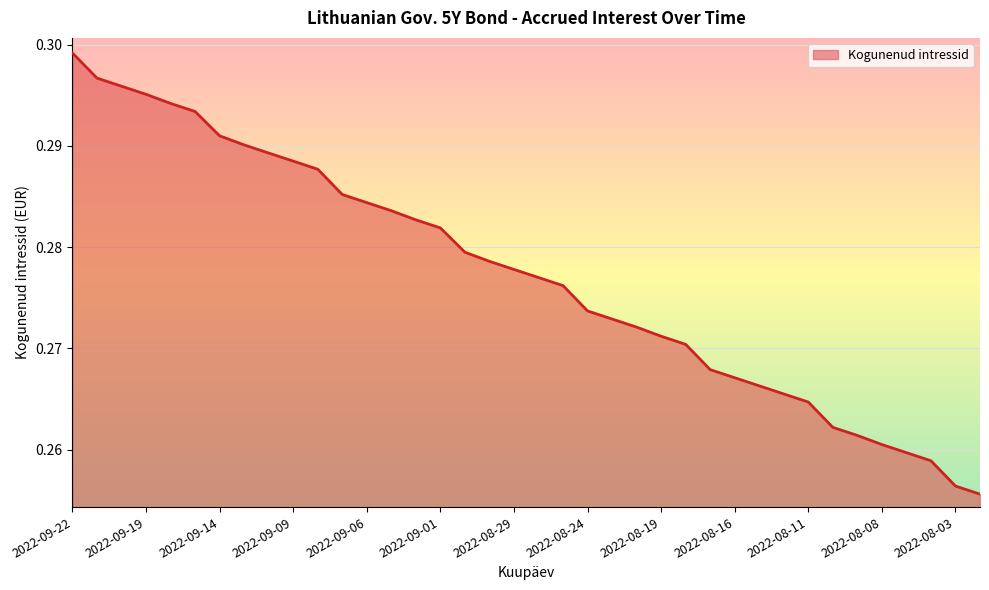

What is the maximum value shown in the chart?

0.3